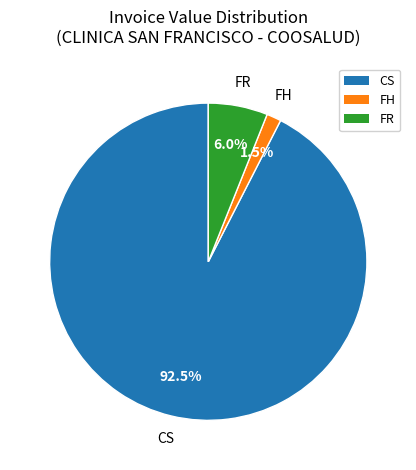

Which category has the smallest portion of the pie?

FH